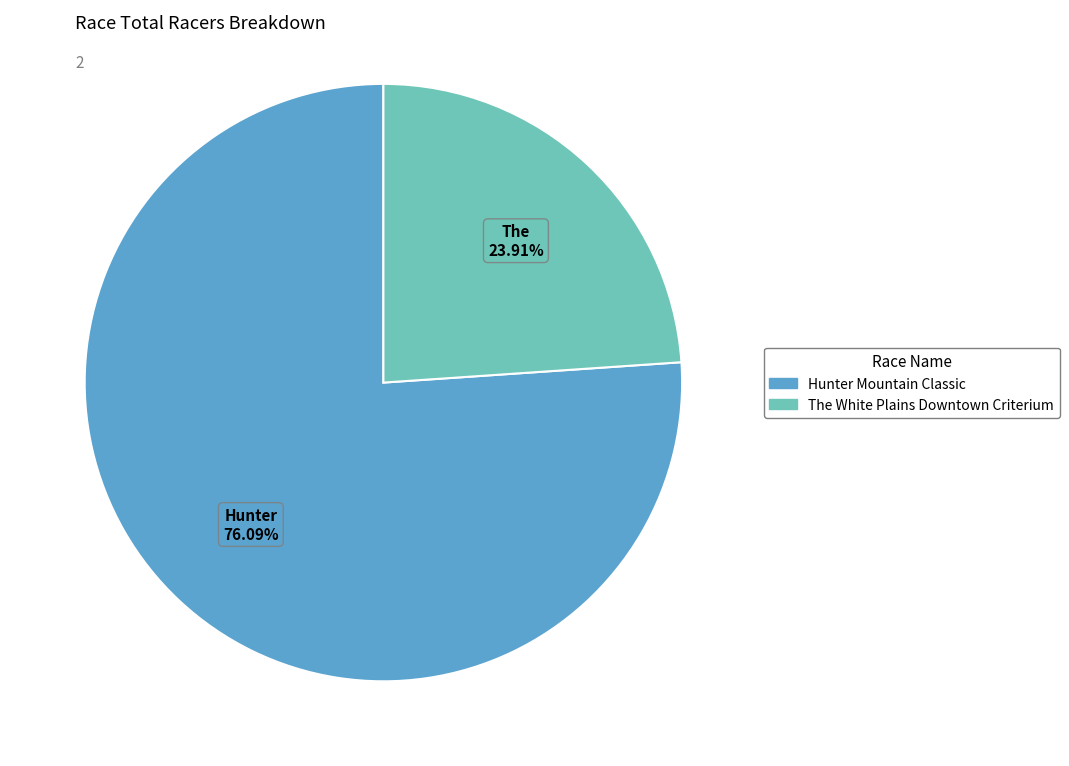

To the nearest percent, what is the difference between the Hunter Mountain Classic and The White Plains Downtown Criterium slice percentages?

52%